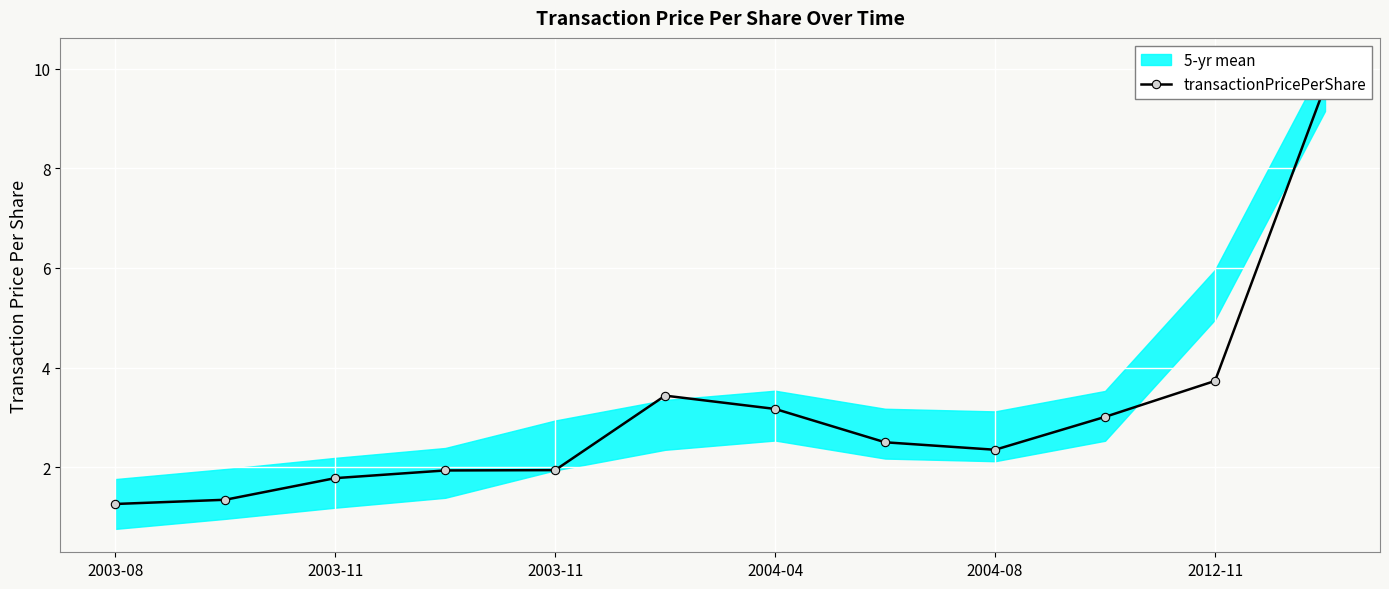

Which has a higher value, 6 or 7?

6